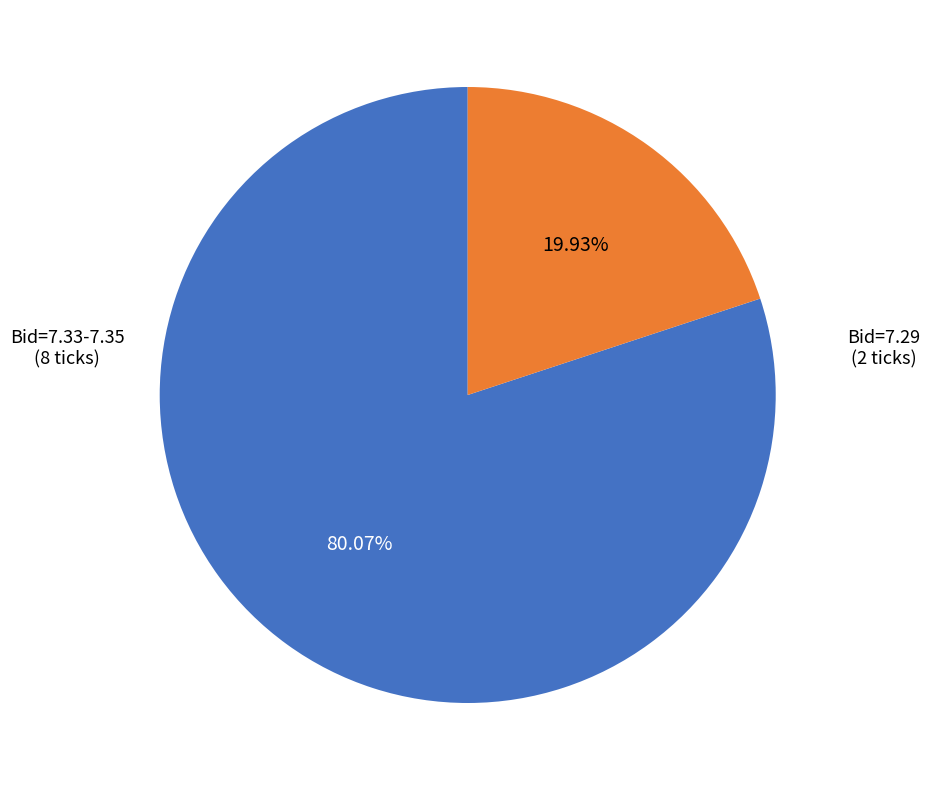

How many slices are in this pie chart?

2